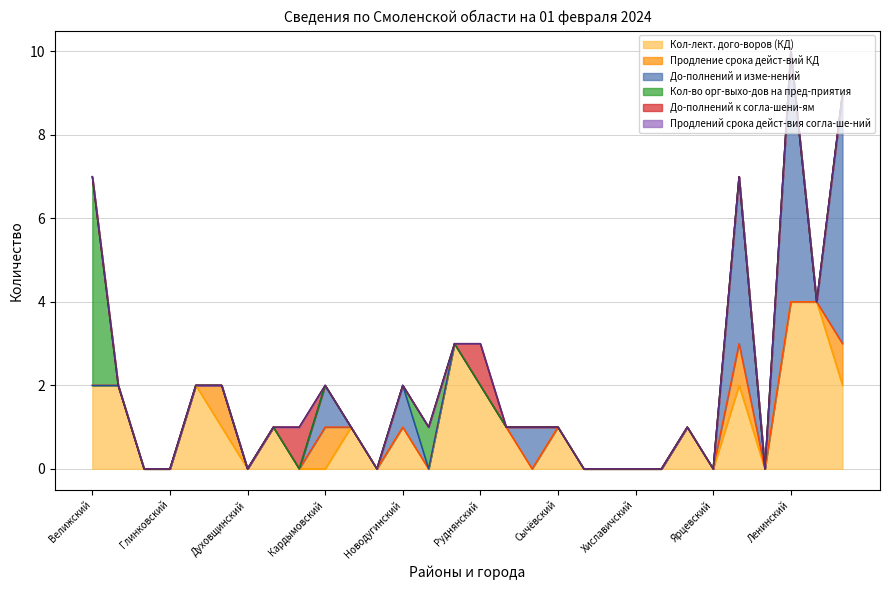

Which series has the largest total across all categories?

Кол-лект. дого-воров (КД)